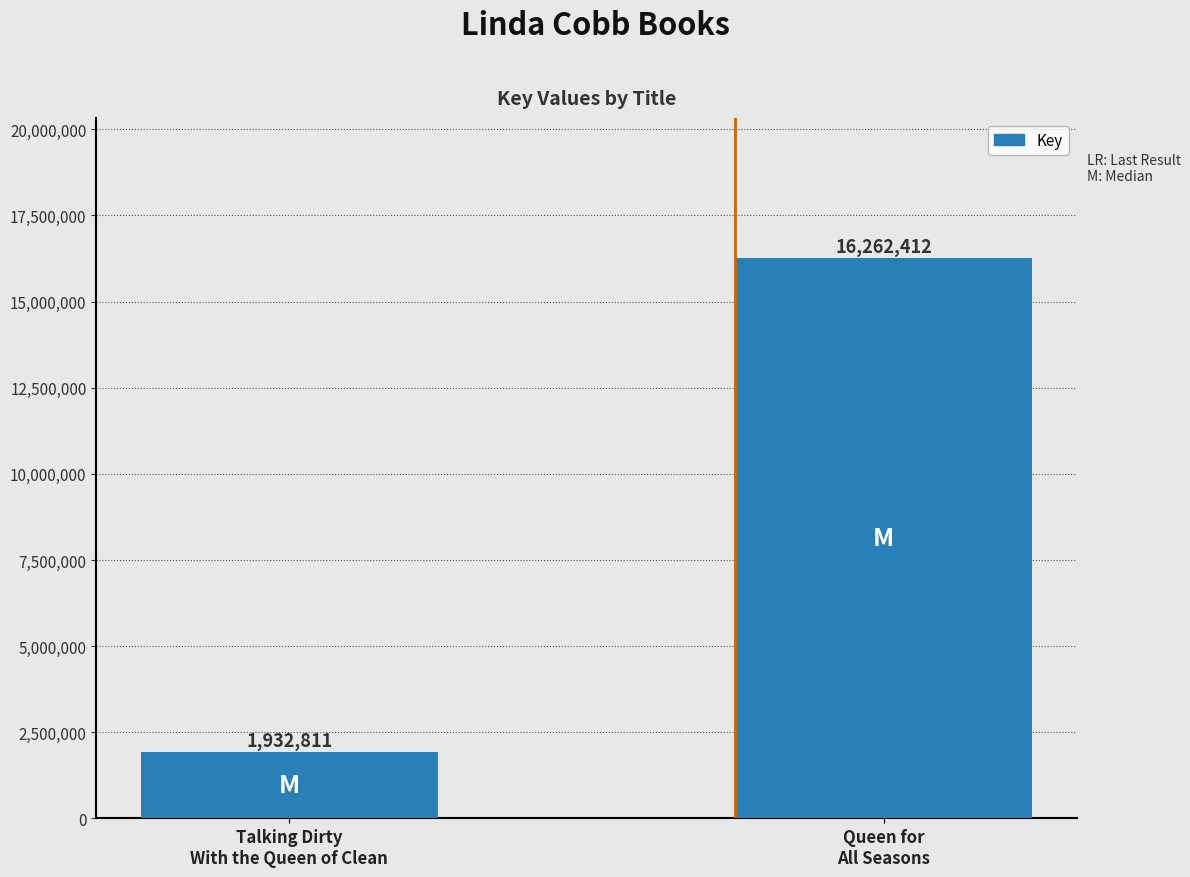

List the labels in order of value, largest first.

Queen for
All Seasons, Talking Dirty
With the Queen of Clean